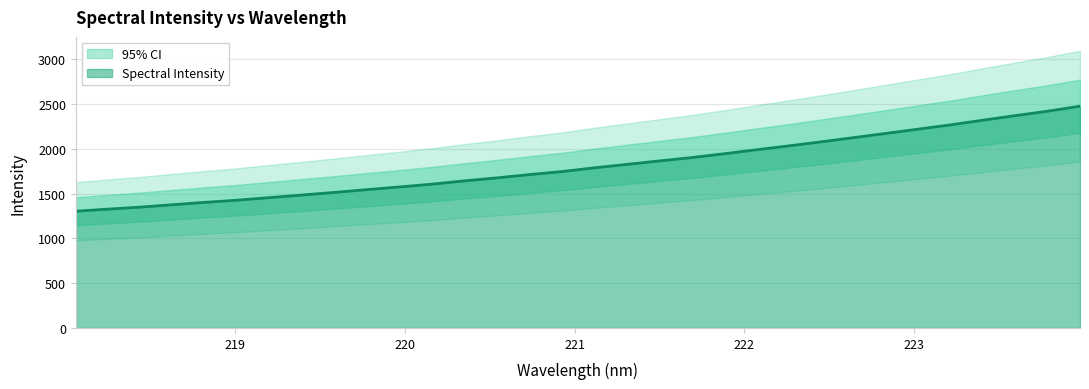

What is the sum of all values?

57958.8